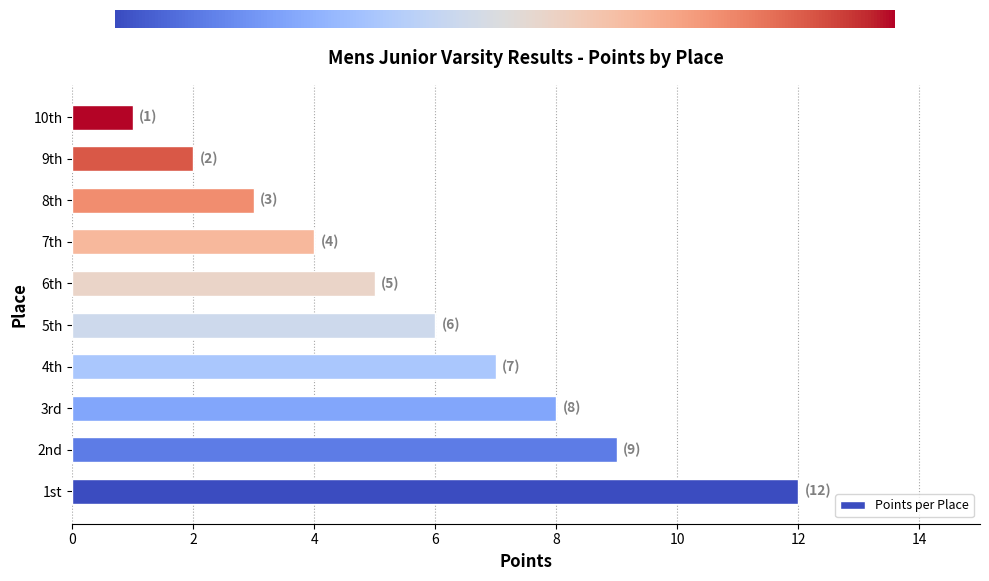

At which category does the chart reach its peak across all series?

1st